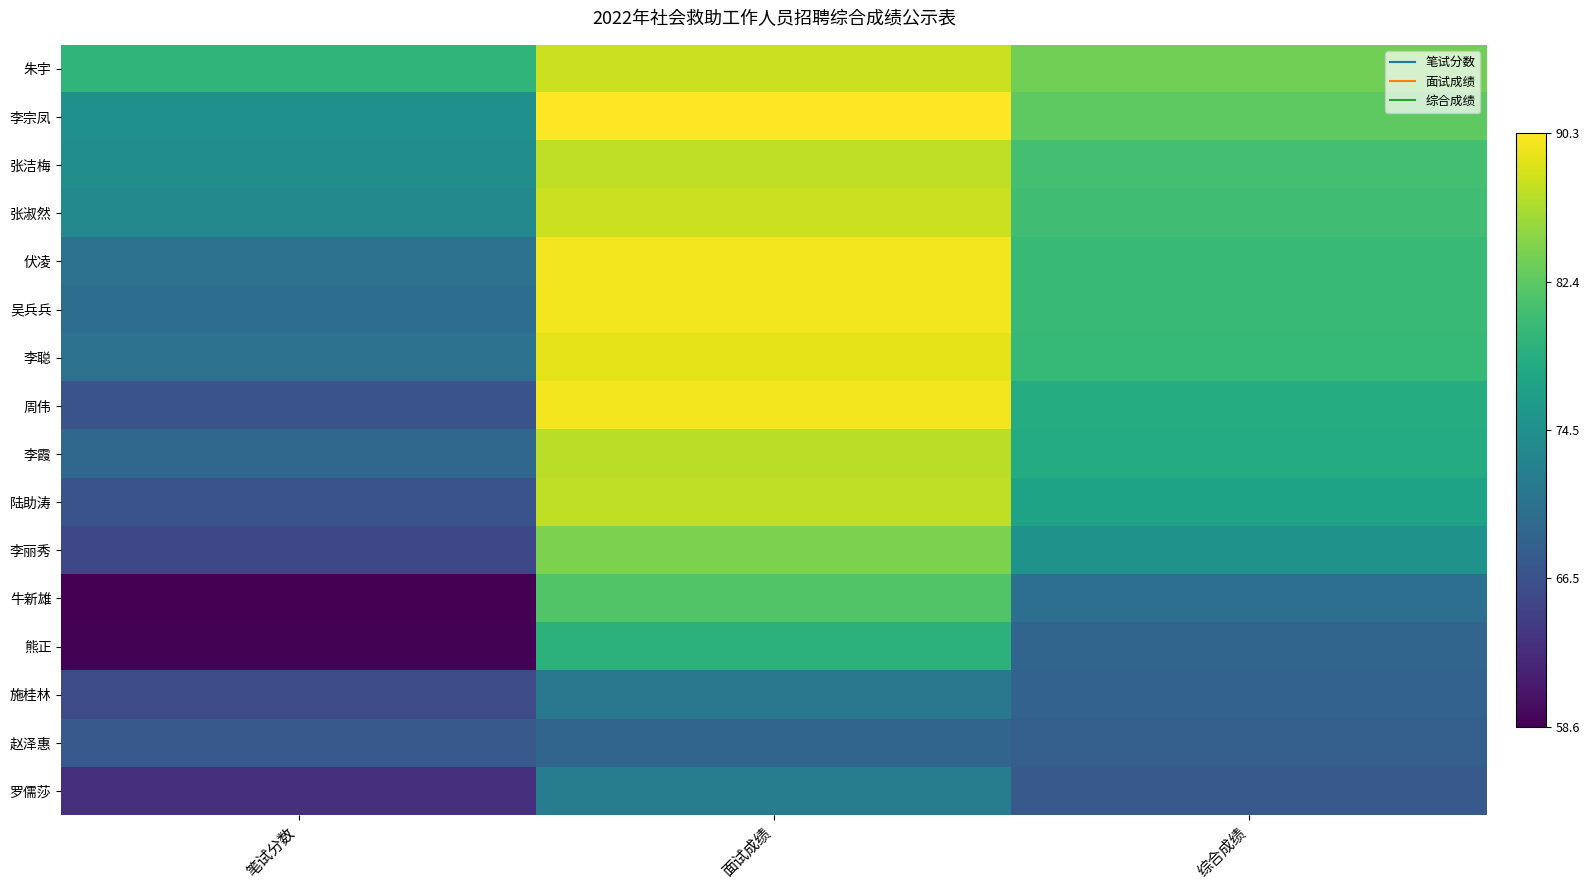

How many distinct data groups are displayed?

16